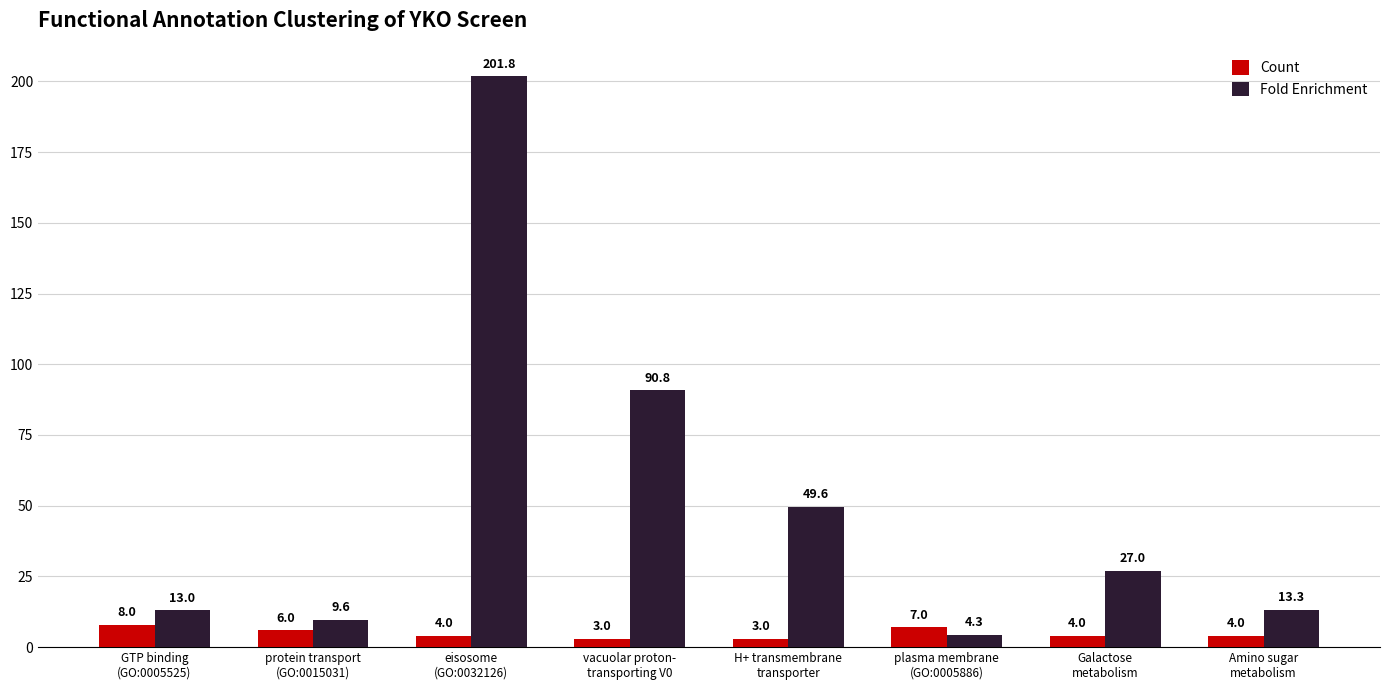

Between GTP binding
(GO:0005525) and vacuolar proton-
transporting V0, which series saw the biggest shift?

Fold Enrichment